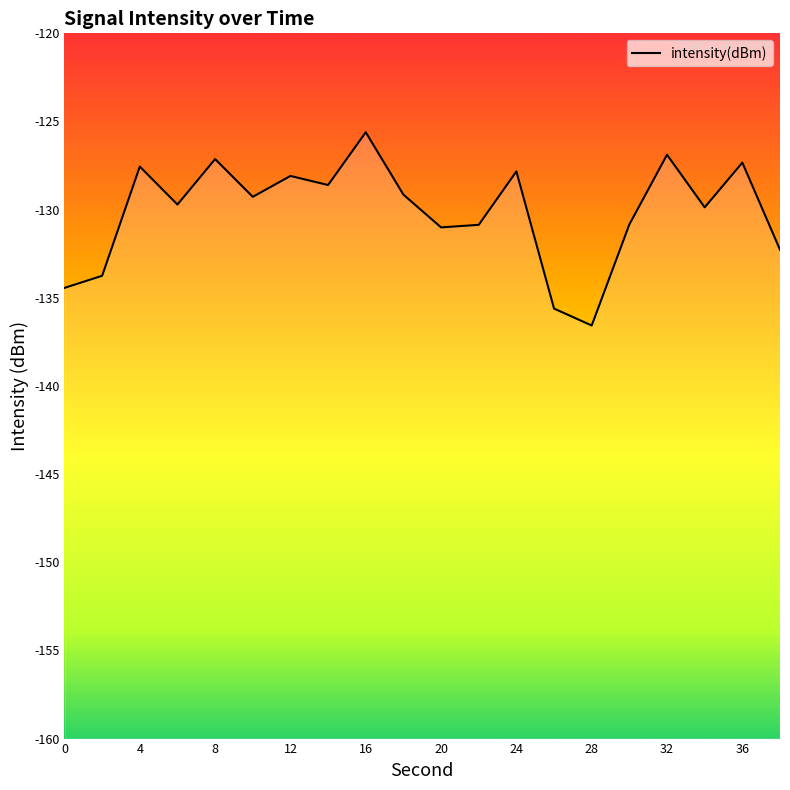

Count the number of categories in the chart.

20